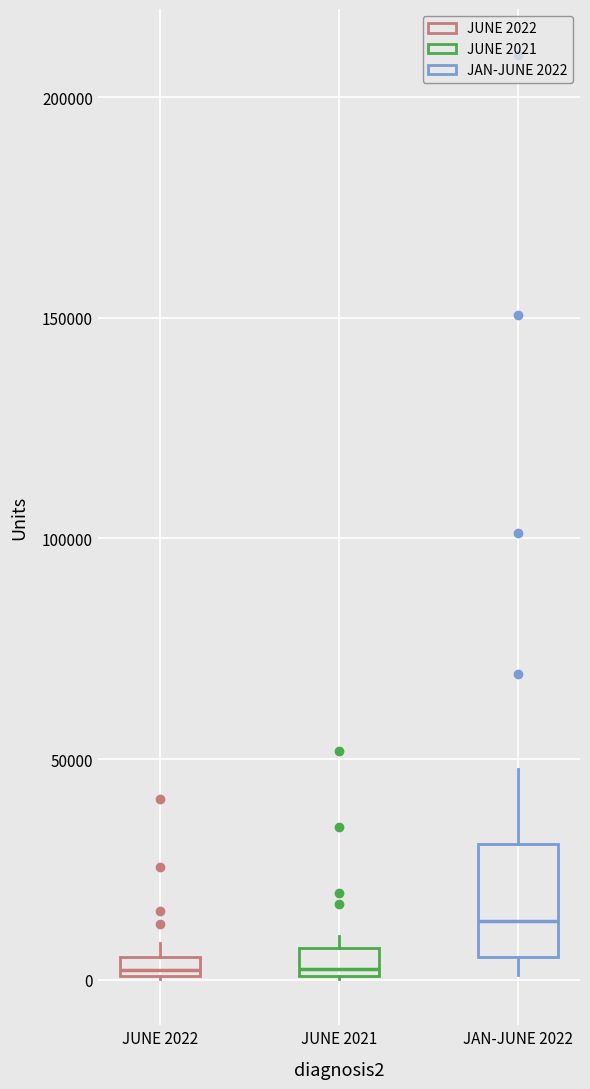

Where is the upper edge of the box for JUNE 2021 on the y-axis? The values are not printed on the chart, so give them approximately, as read against the axis.

5000